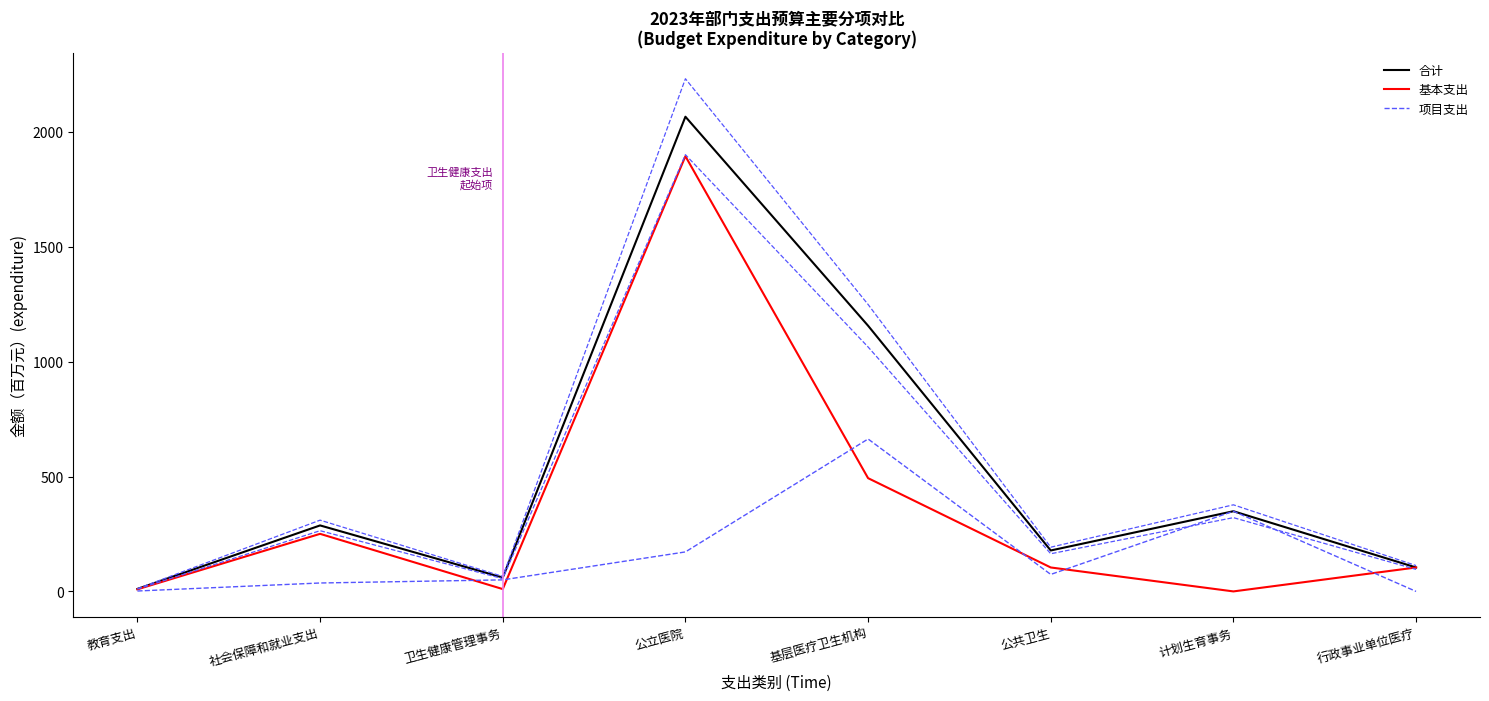

What value does the 基本支出 series have at 公共卫生?

104.3